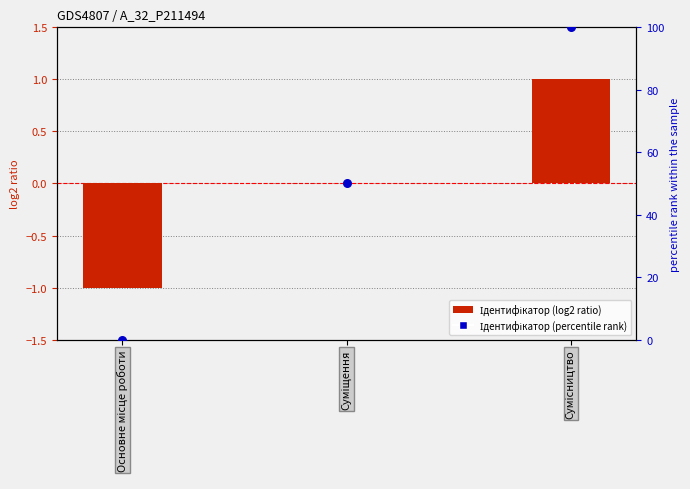

What is the total value across all series at Суміщення?

50